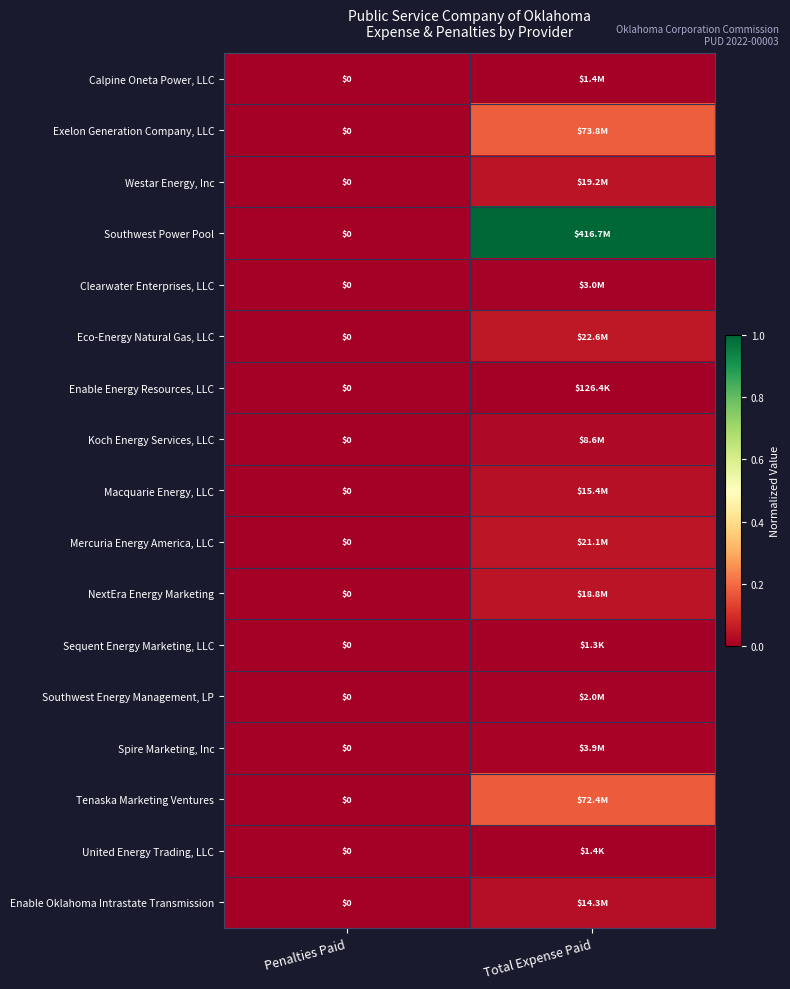

The Macquarie Energy, LLC series shows 0.0 at Penalties Paid. True or false?

True